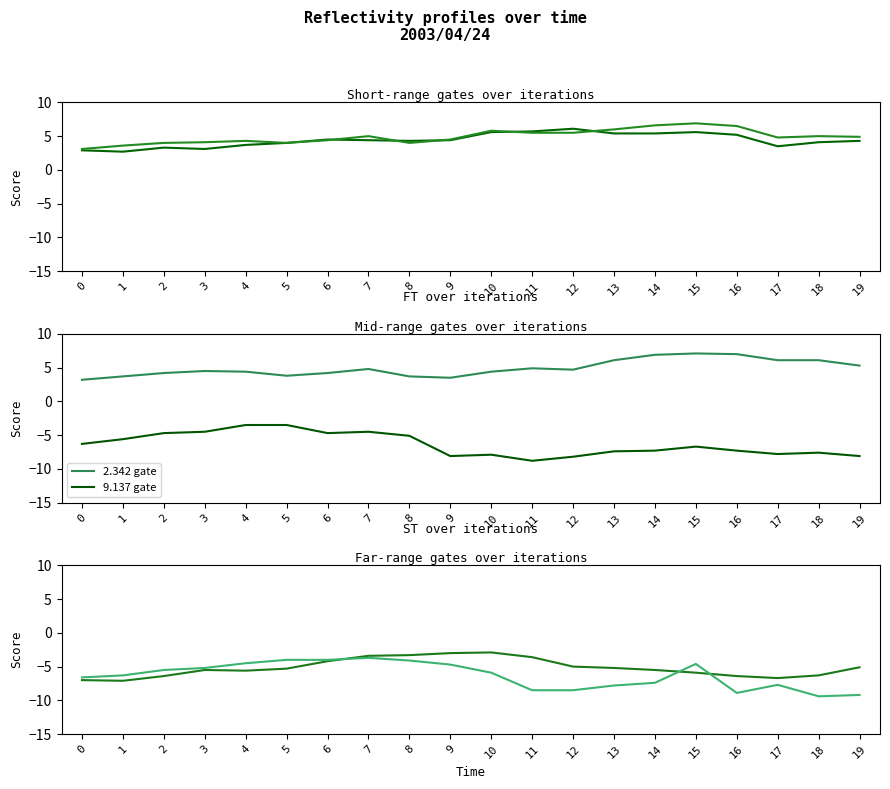

In 2.194 gate, how many points are higher than both neighbors (excluding endpoints)?

5